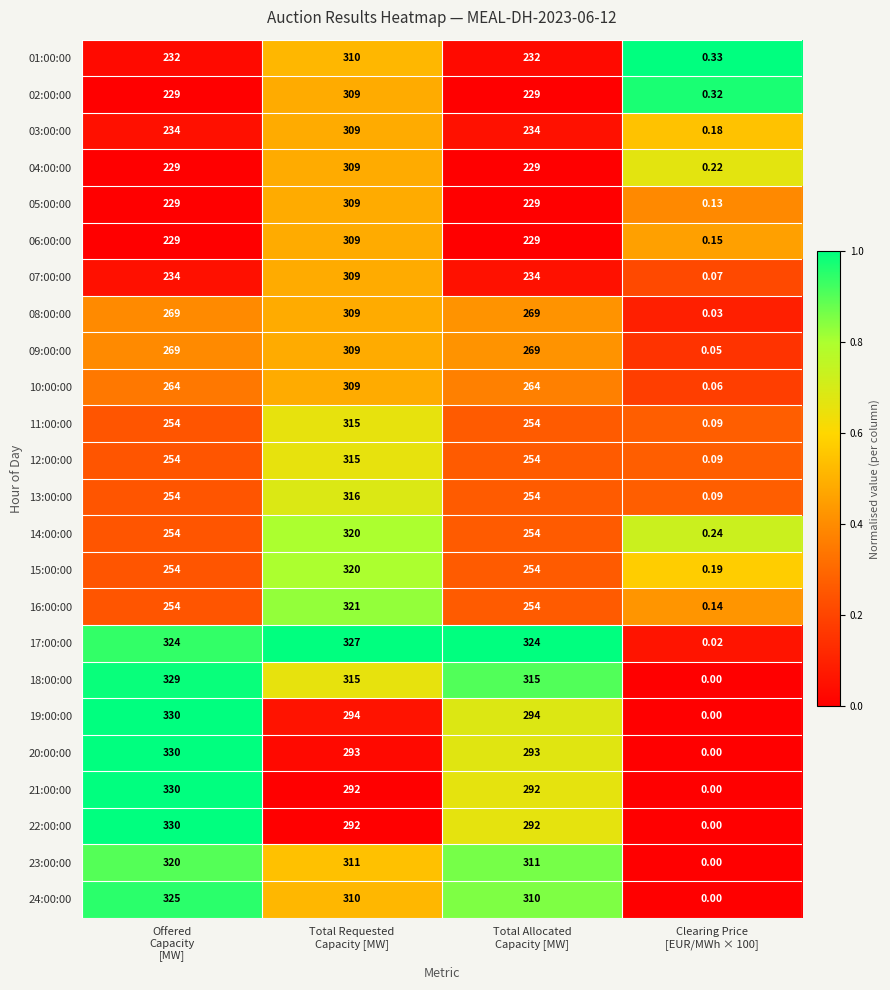

What is the difference between the highest and lowest values at Total Requested
Capacity [MW]?

35.0